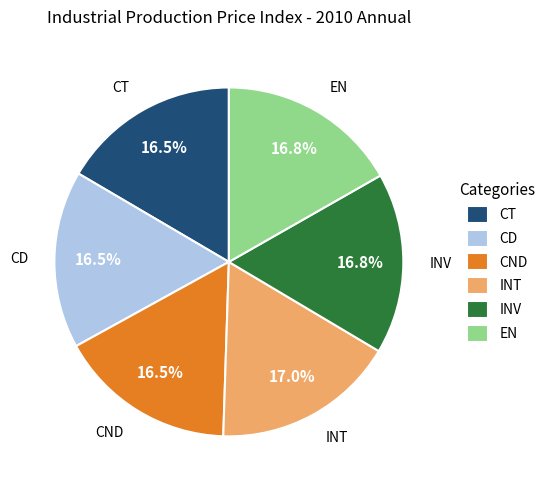

Combined, do CND and EN account for over 50%?

No